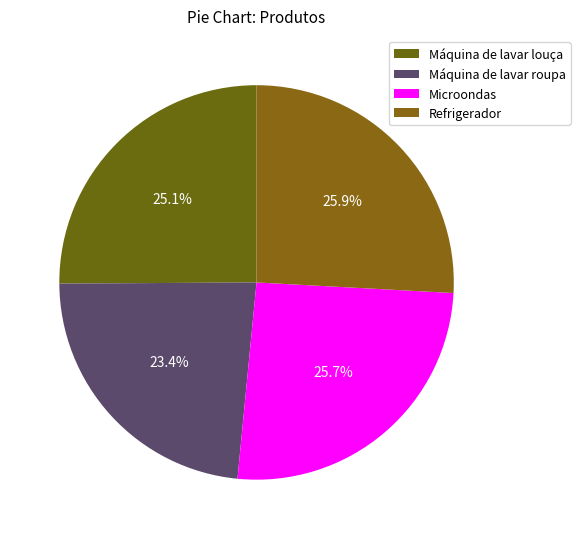

How many slices are in this pie chart?

4